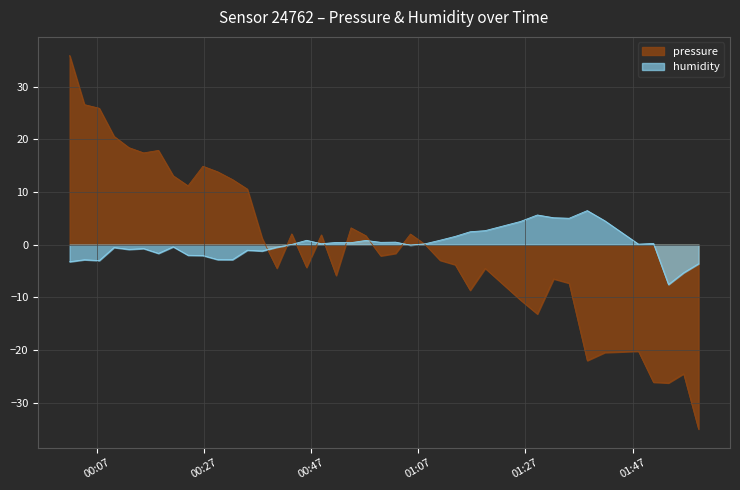

How many data points in humidity are above 0?

21